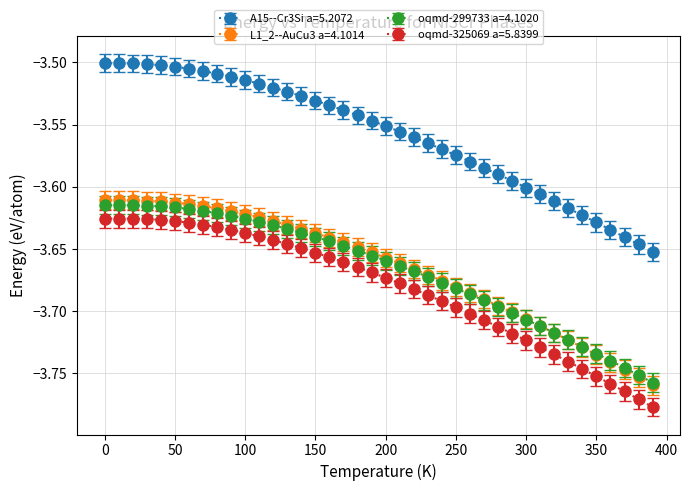

Which series has the largest total across all categories?

A15--Cr3Si a=5.2072